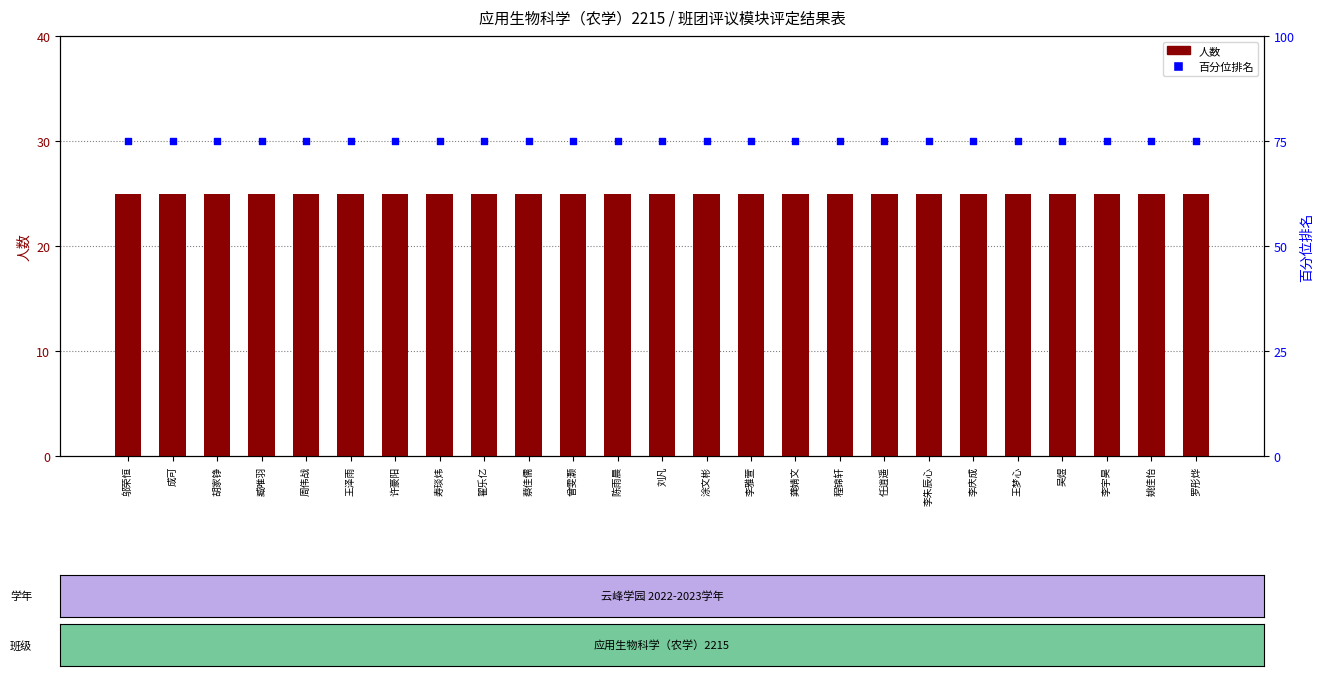

Is the value of 百分位排名 at 许豪阳 greater than the value of 人数 at 刘凡?

Yes